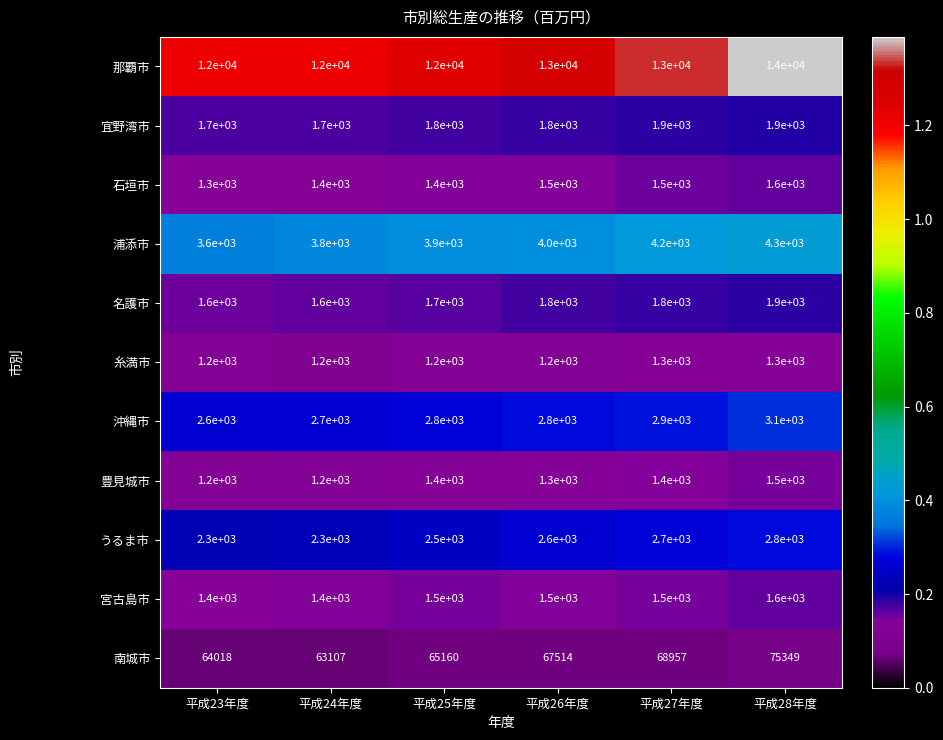

True or false: 豊見城市 has a value of 1994 at 平成25年度.

False